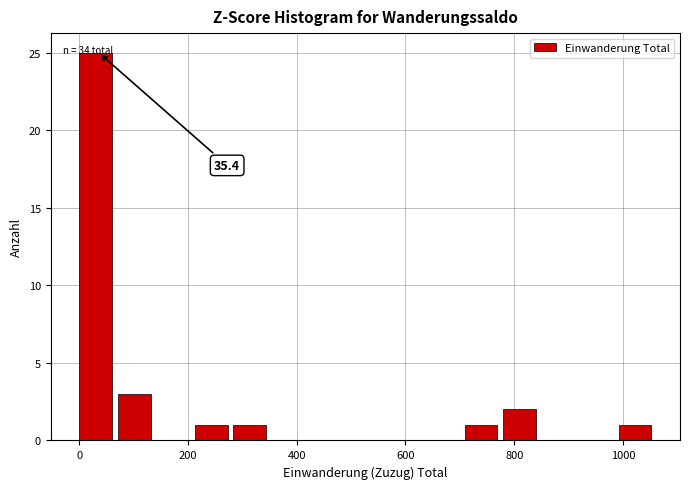

Around what value on the x-axis is the tallest bar? Give the approximate position of its centre, as read against the axis.

40